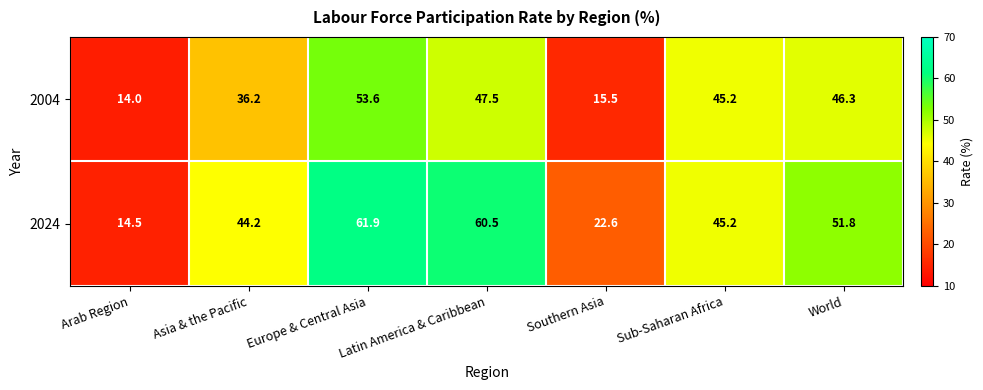

The 2004 series shows 53.6 at Europe & Central Asia. True or false?

True